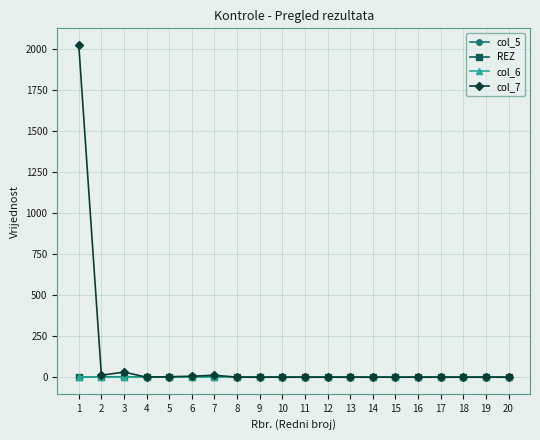

The col_5 series shows 0 at 5. True or false?

True